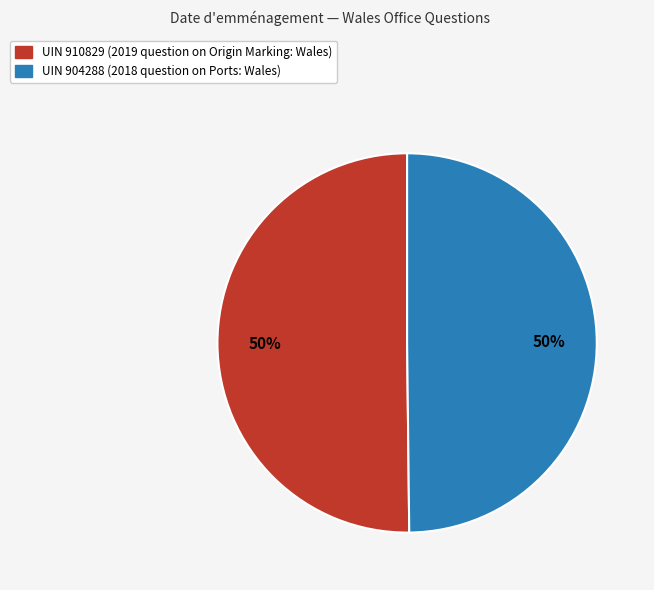

To the nearest percent, what is the average slice percentage?

50%